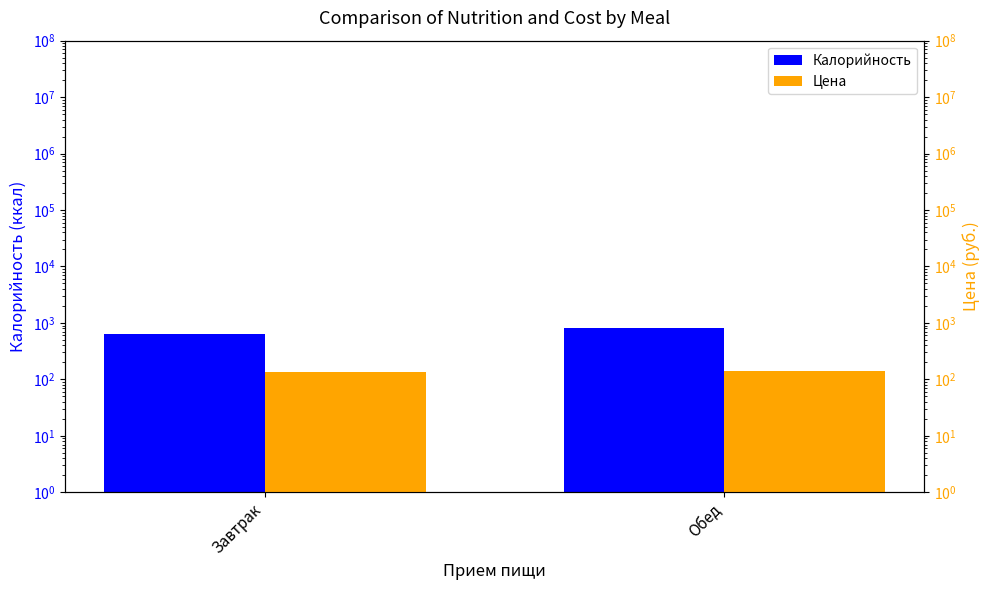

Which series has the widest spread of values?

Калорийность